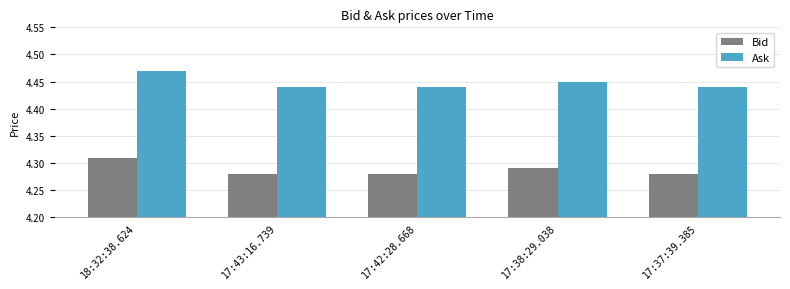

List the series in order of their peak value, highest first.

Ask, Bid